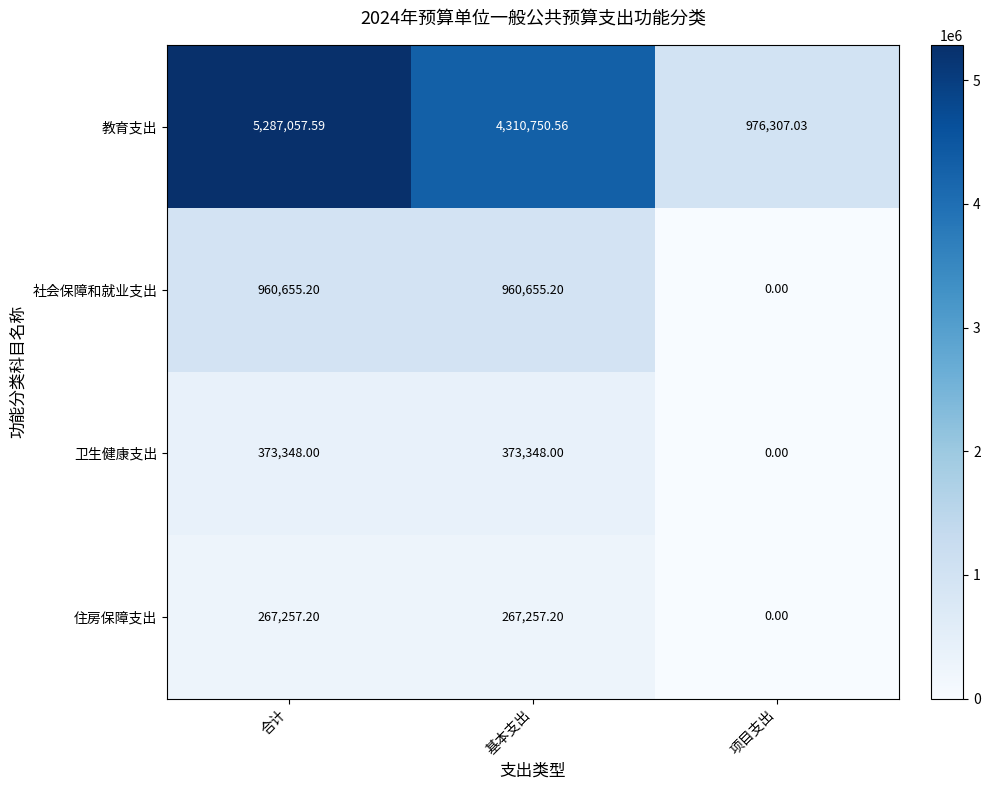

Which series has the largest range (max minus min)?

教育支出